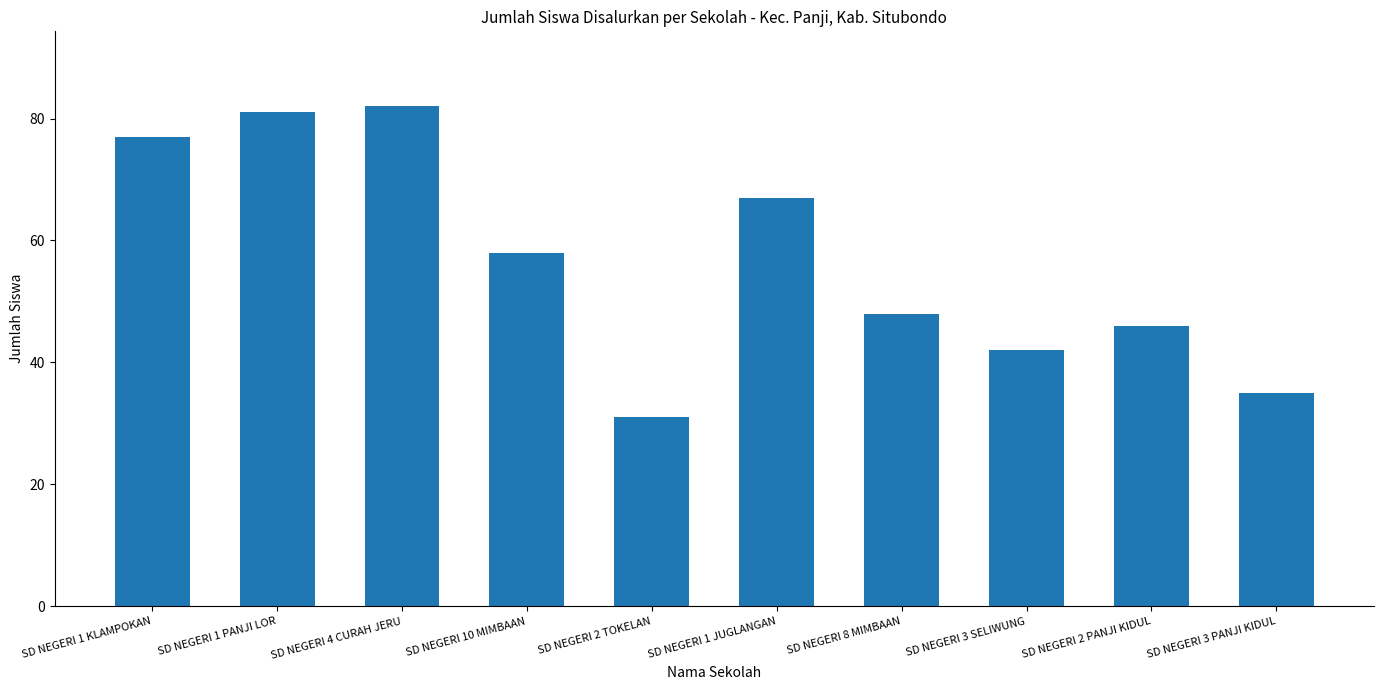

At which category does the chart reach its minimum across all series?

SD NEGERI 2 TOKELAN